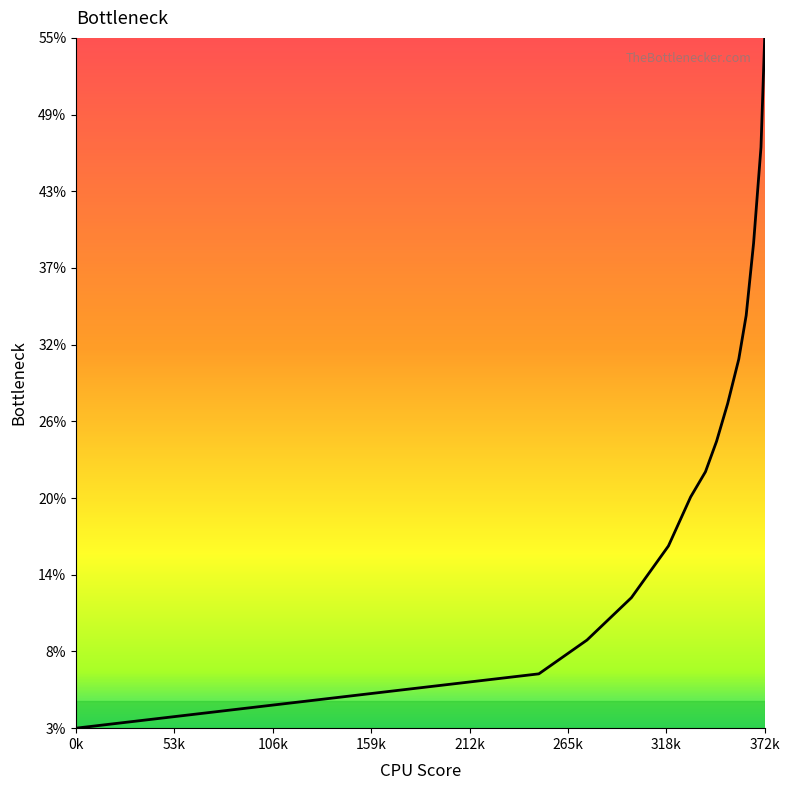

What is the maximum value shown in the chart?

54.8